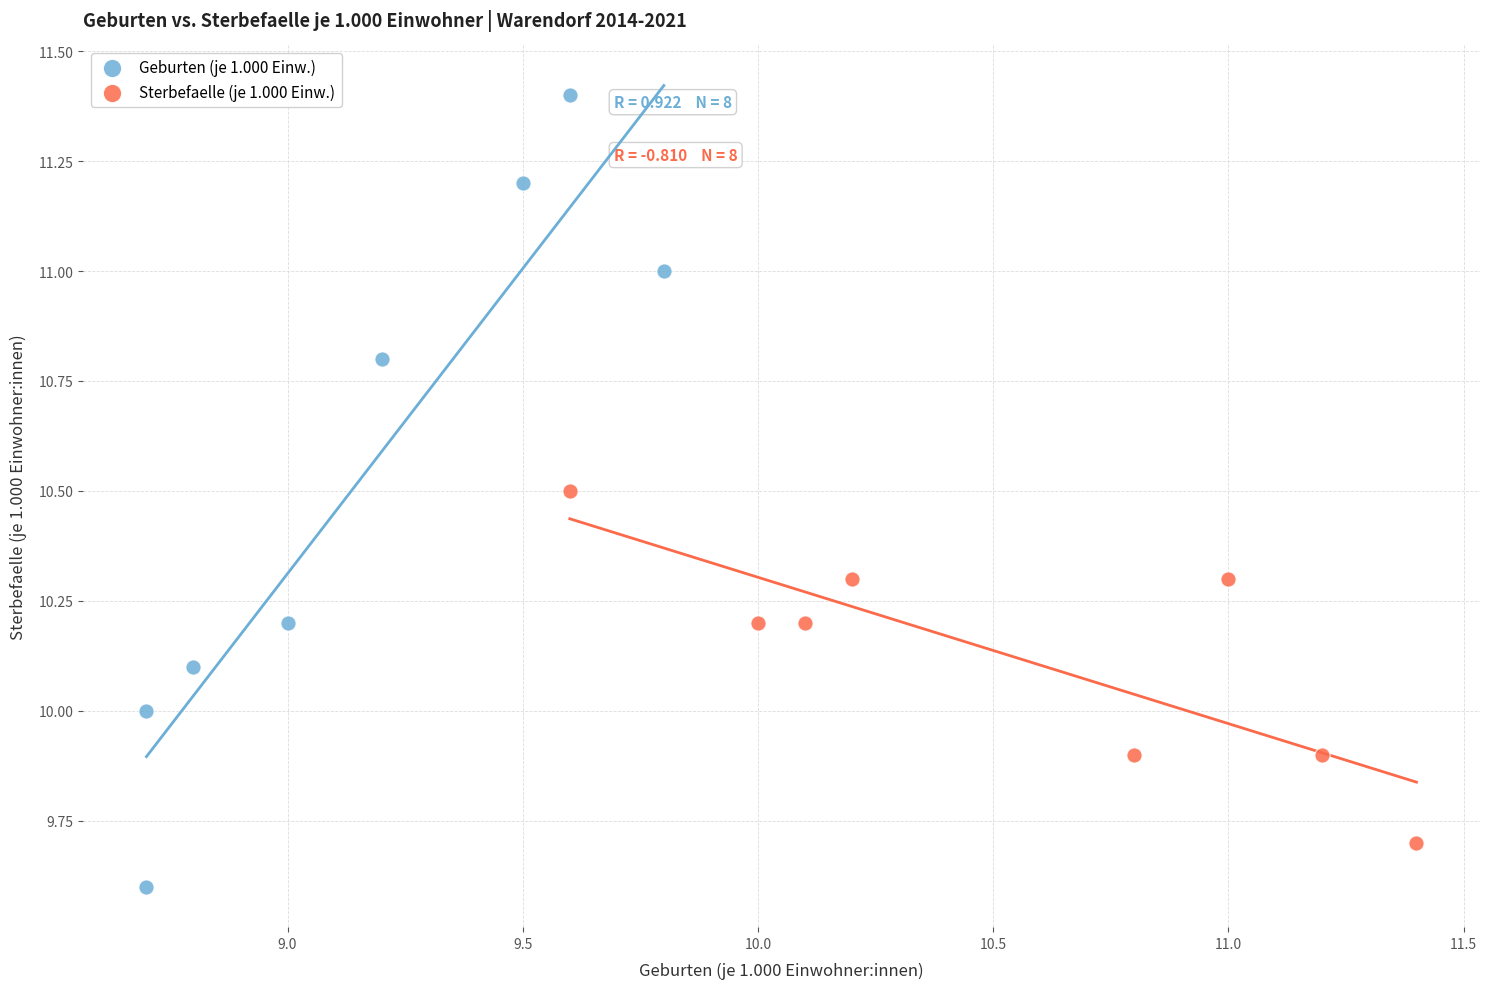

Which series contains the lowest Y value?

Geburten (je 1.000 Einw.)